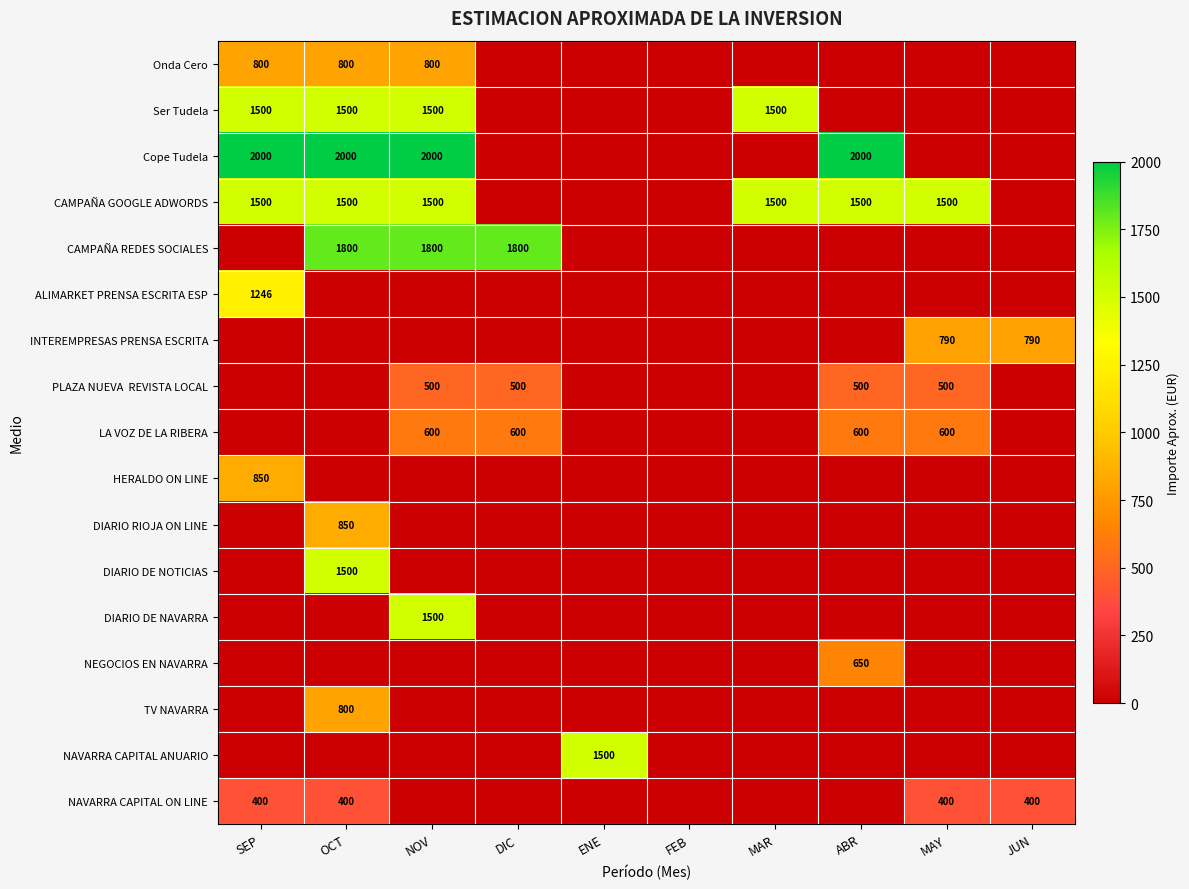

Is it true that Ser Tudela equals 1500 at MAR?

True